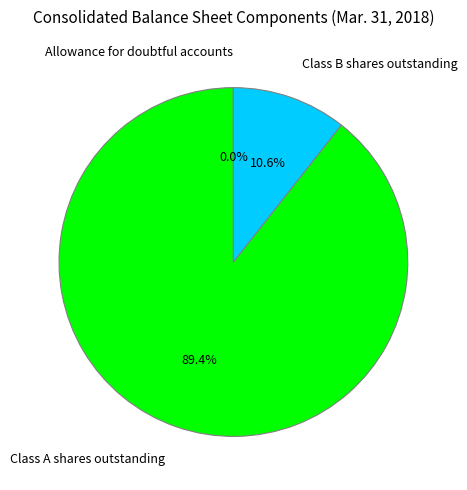

Does any single category account for the majority?

Yes